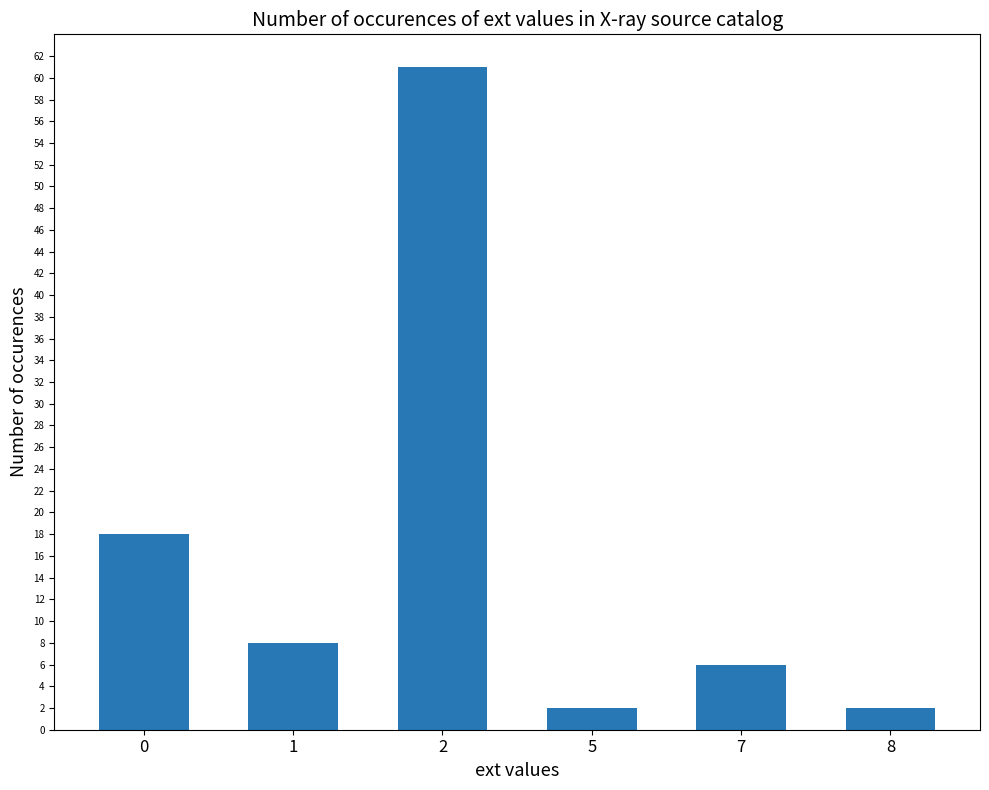

What is the average value?

16